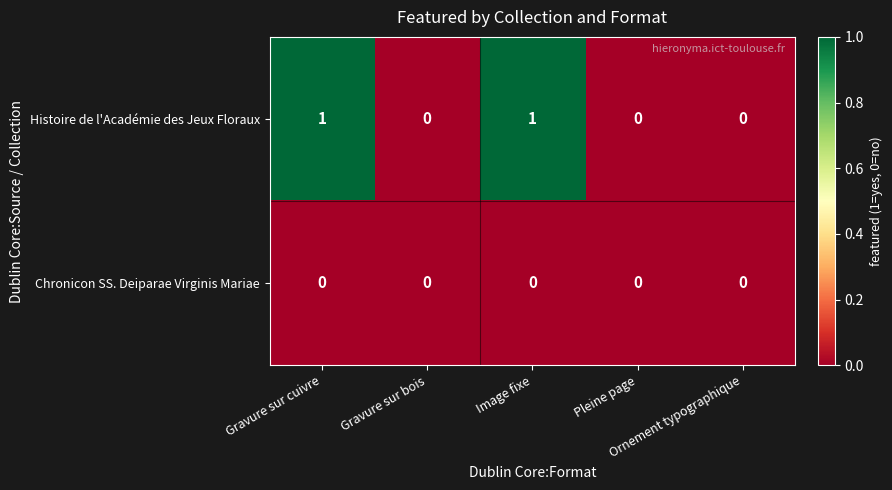

Rank the series by their average value, from highest to lowest.

Histoire de l'Académie des Jeux Floraux, Chronicon SS. Deiparae Virginis Mariae